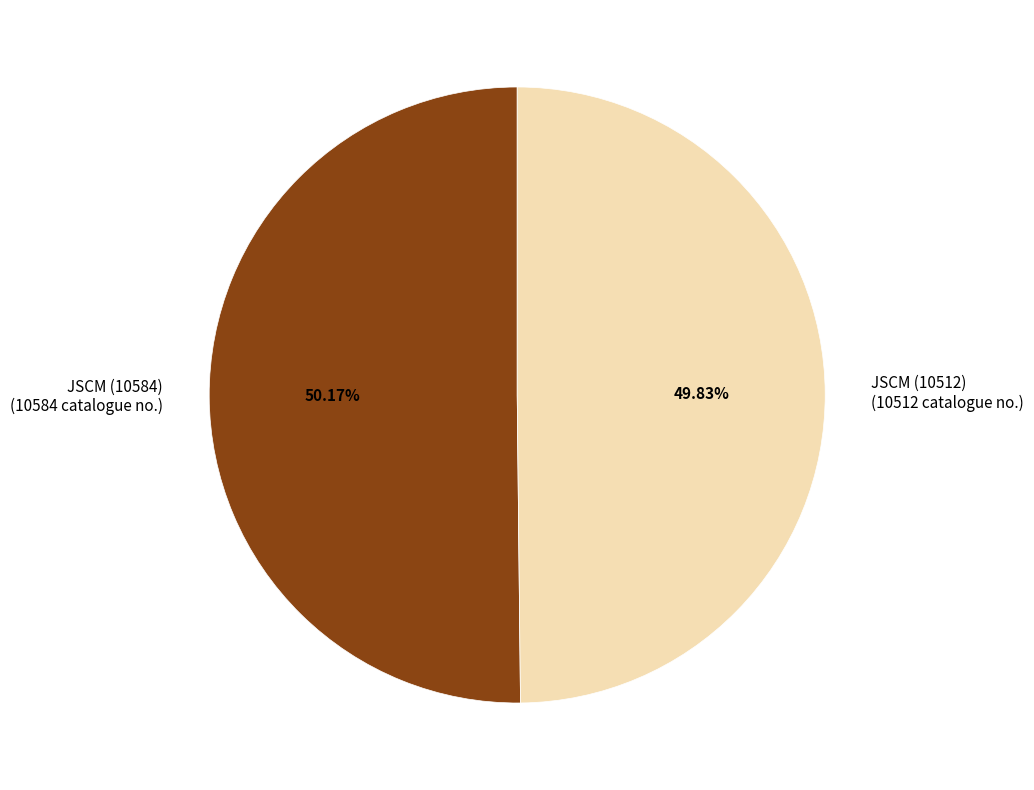

Count the number of slices in the pie.

2